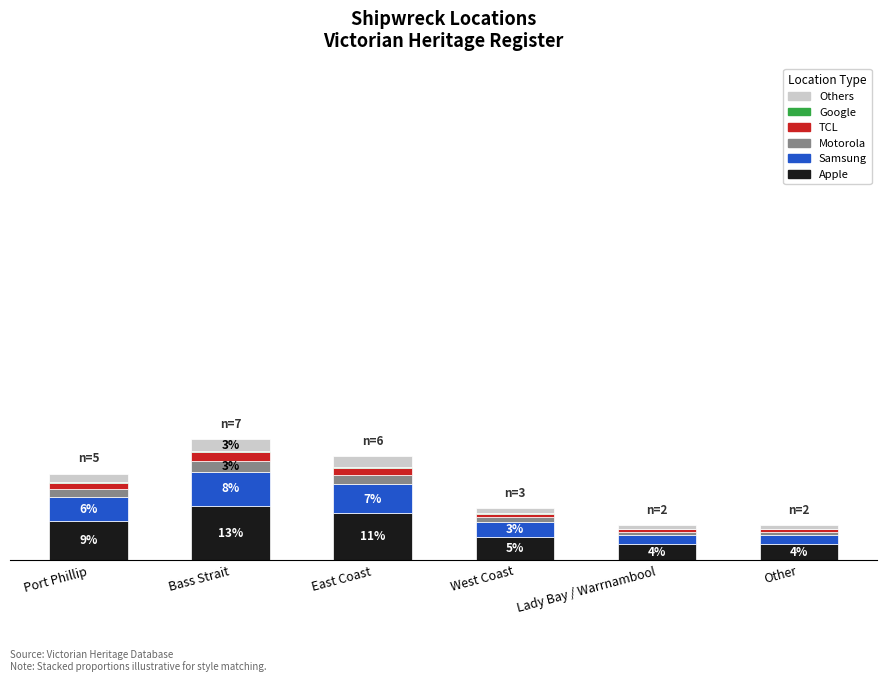

Are the bars grouped side by side (vs. stacked)?

No